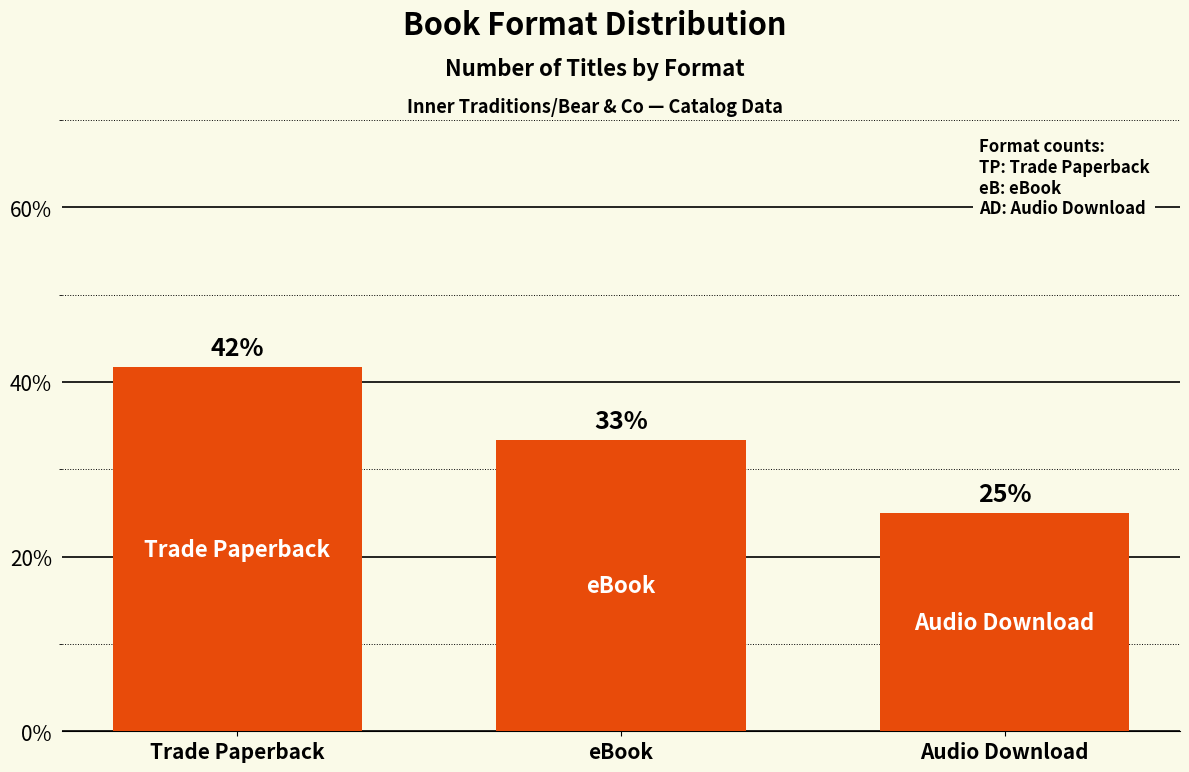

Rank the categories by value from lowest to highest.

Audio Download, eBook, Trade Paperback